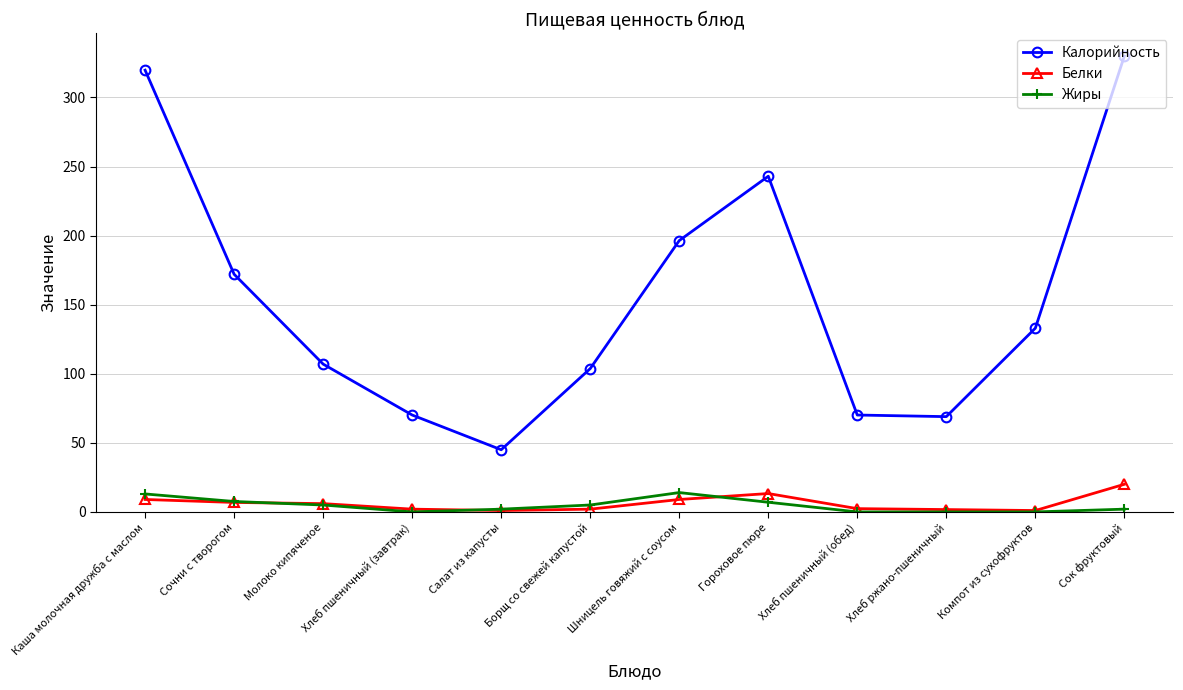

True or false: Калорийность has more than 1 interior local peaks.

False